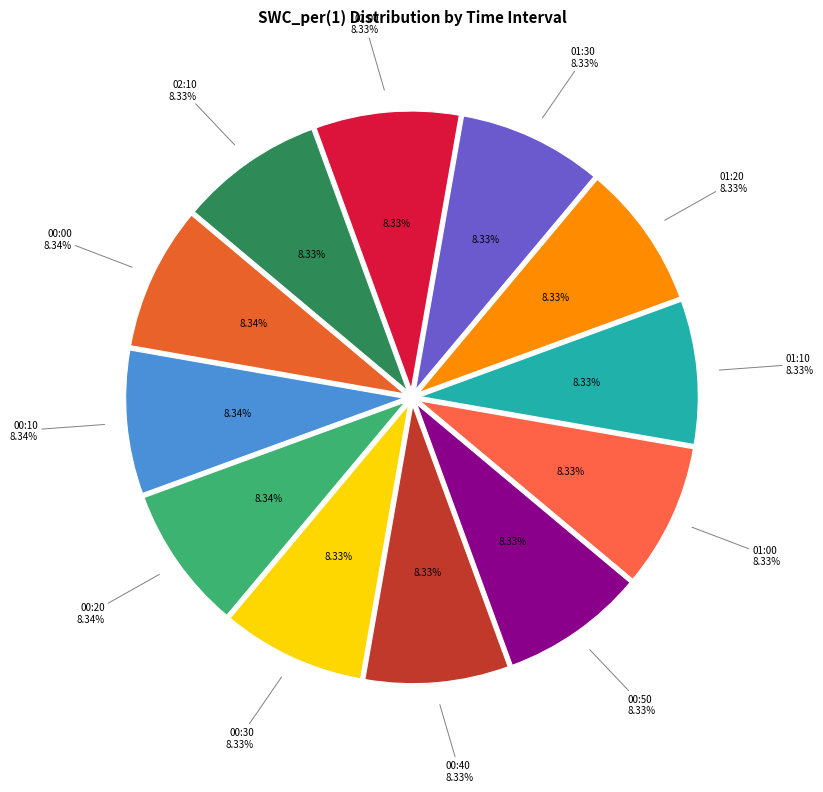

To the nearest percent, what percentage of the pie is SWC_per(1) 00:20?

8%